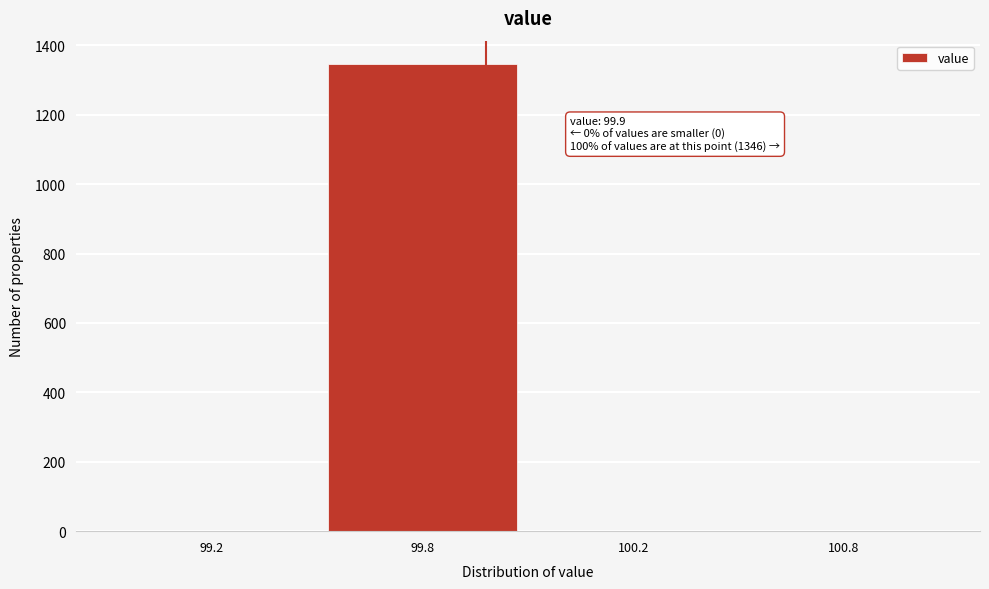

Reading right to left, extract all data points from this chart.

100.8=0	100.2=0	99.8=1346	99.2=0